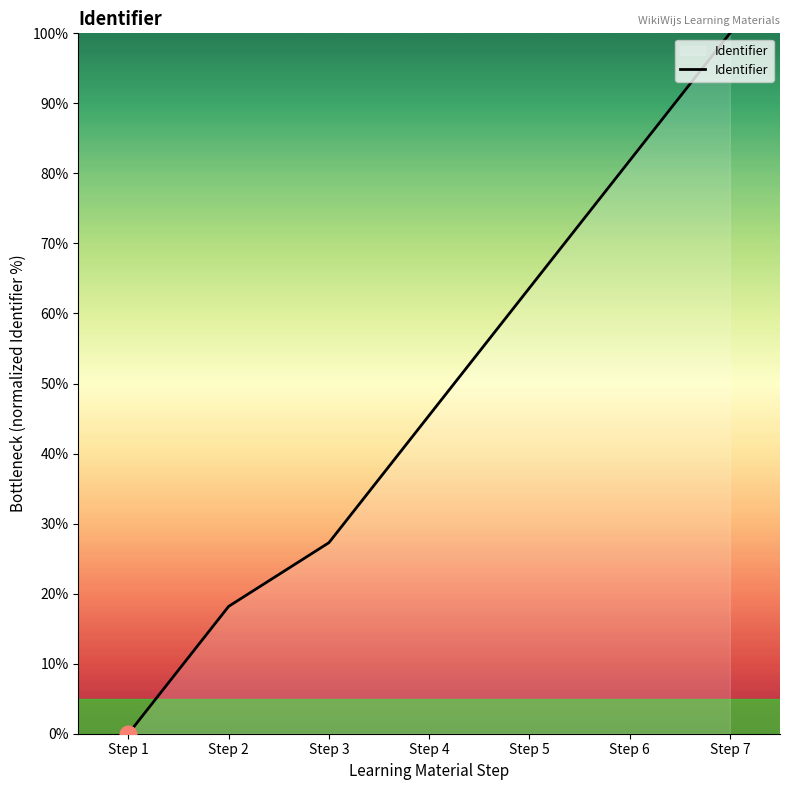

Between Step 2 and Step 1, which is larger?

Step 2